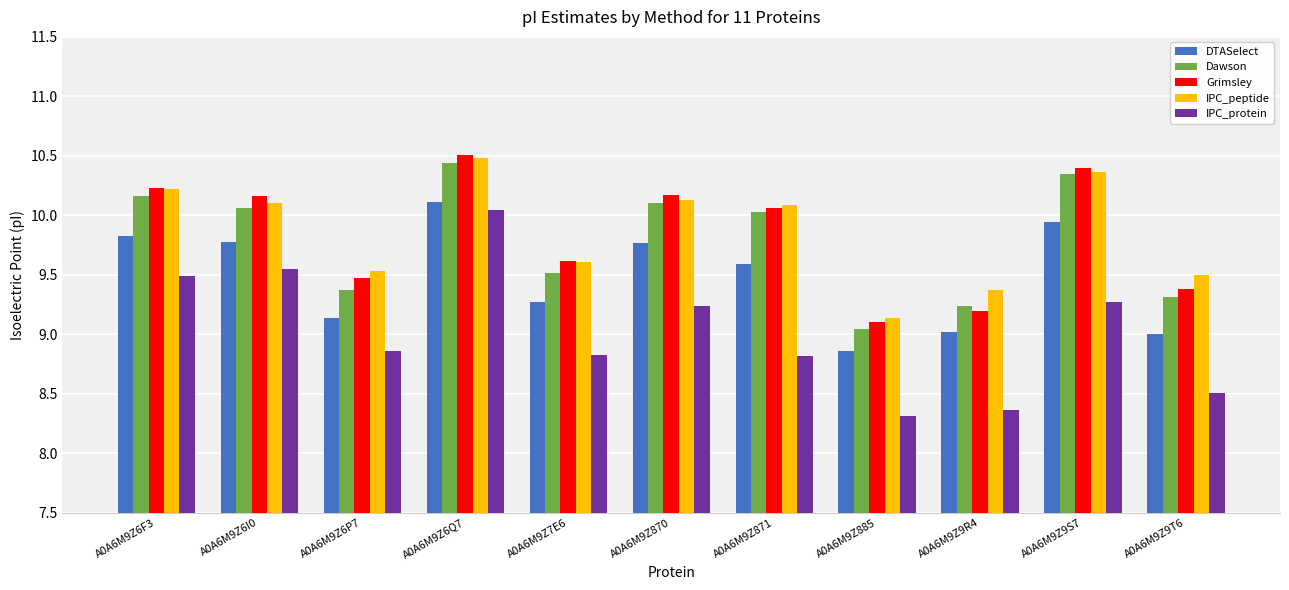

At how many categories does at least one series exceed 9?

11